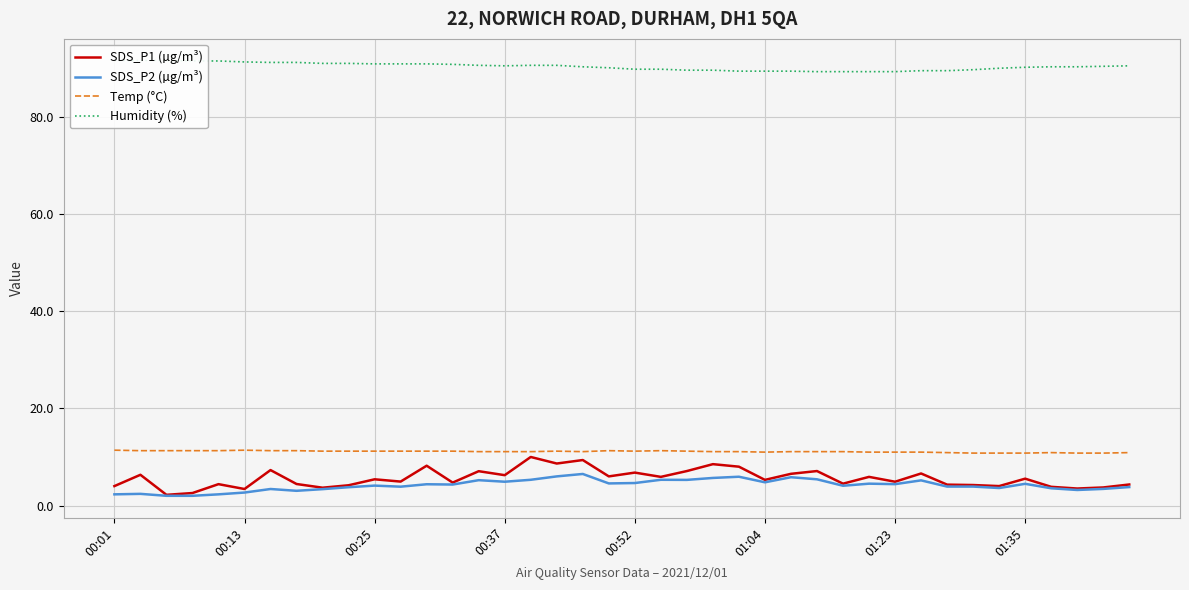

What is the maximum value for Temp (°C)?

11.4